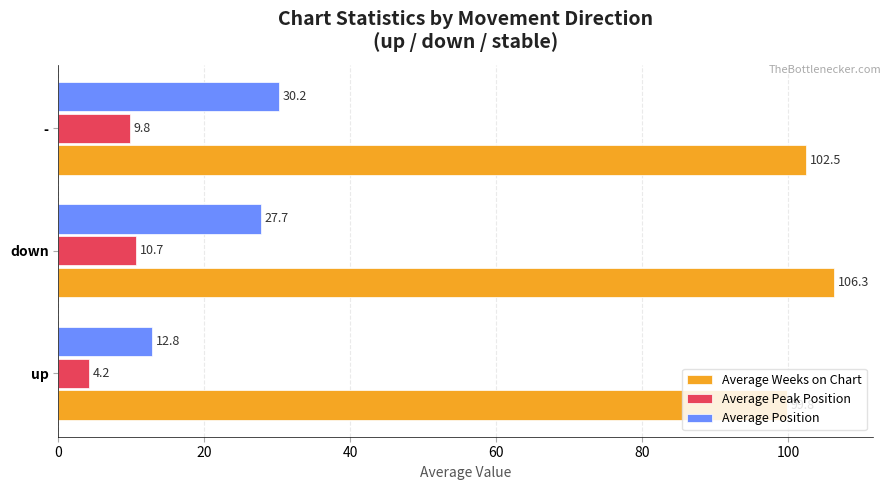

What is the total value across all series at up?

116.8